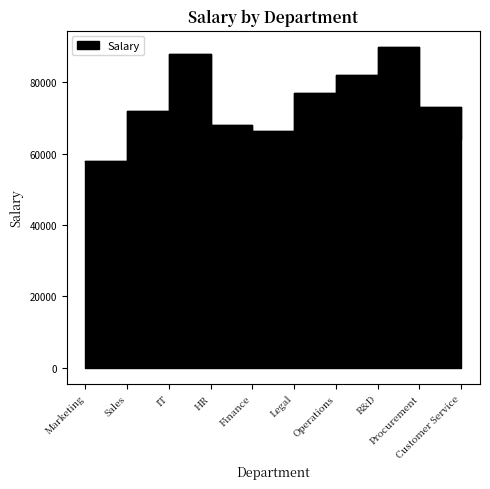

List the labels in order of value, smallest first.

Marketing, Customer Service, Finance, HR, Sales, Procurement, Legal, Operations, IT, R&D